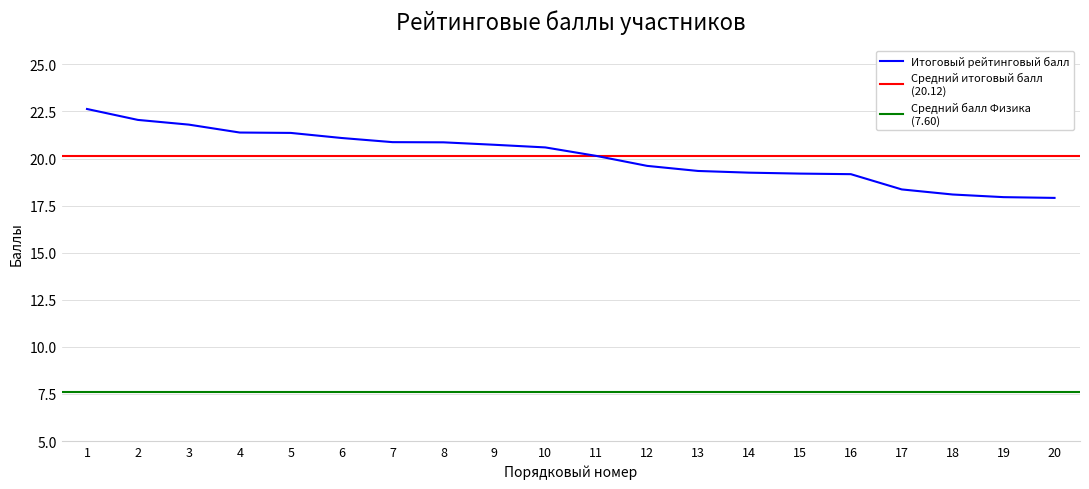

Is this an area chart (filled region under the line)?

No